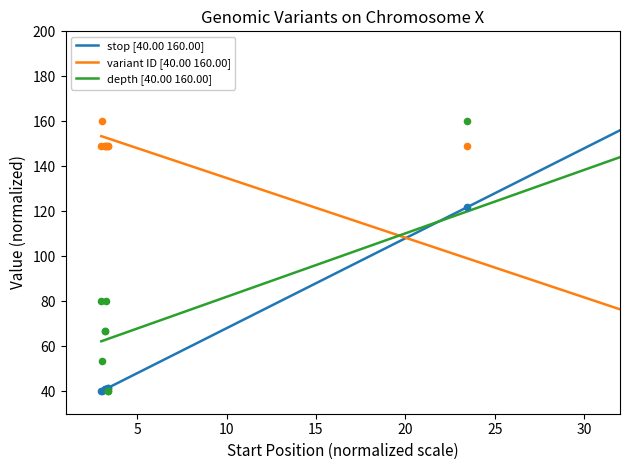

Which series has the largest total across all categories?

variant ID